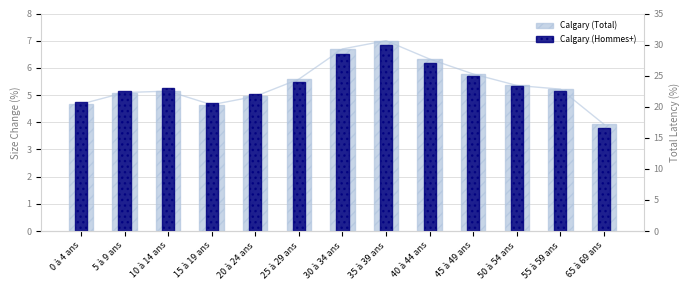

Between 0 à 4 ans and 40 à 44 ans, which is larger?

40 à 44 ans